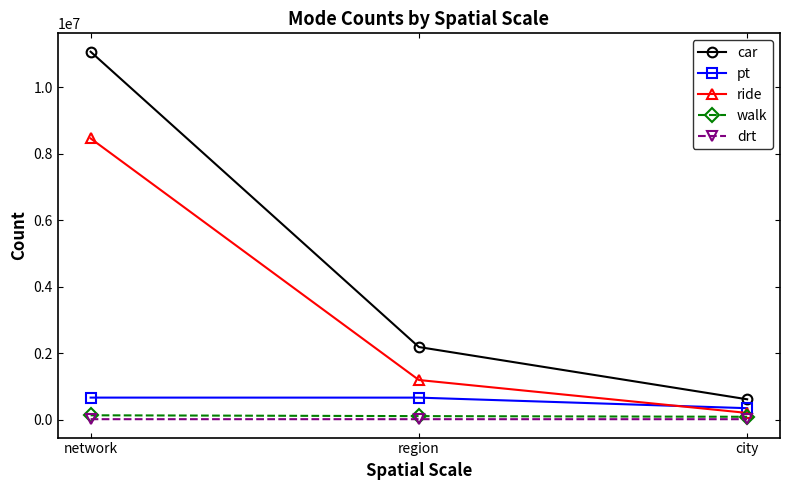

What are all the series names shown in the legend?

car, pt, ride, walk, drt